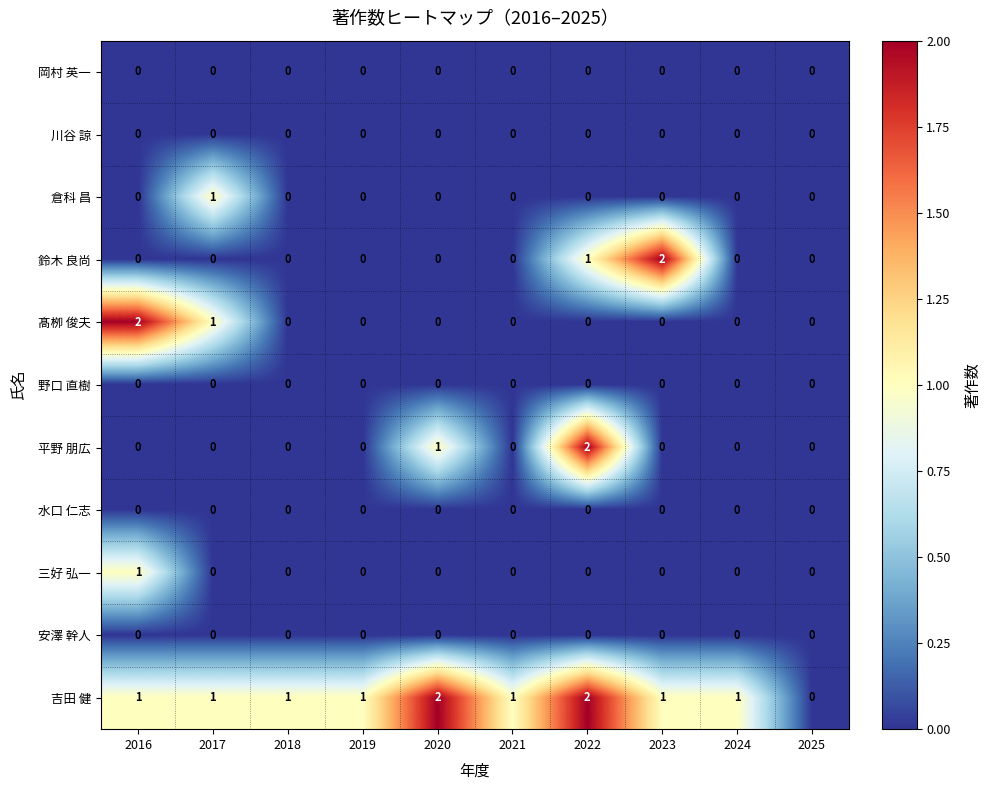

At which category is the sum across all series the highest?

2022